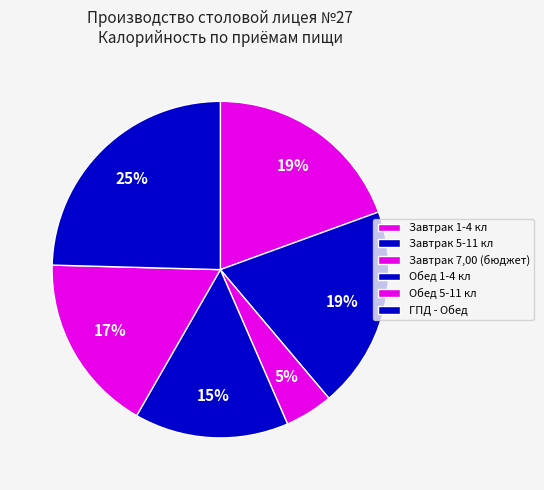

Is there a majority slice in this chart?

No